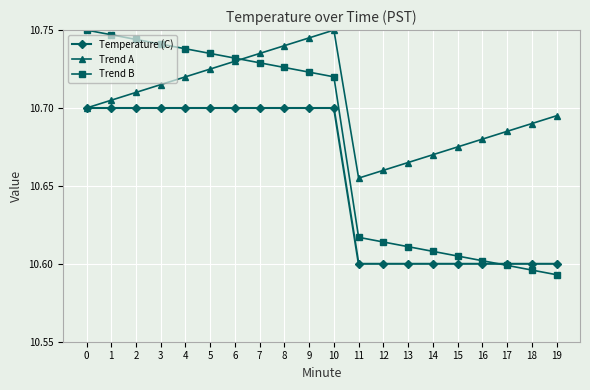

What is the difference between the Trend A values at 8 and 17?

0.1